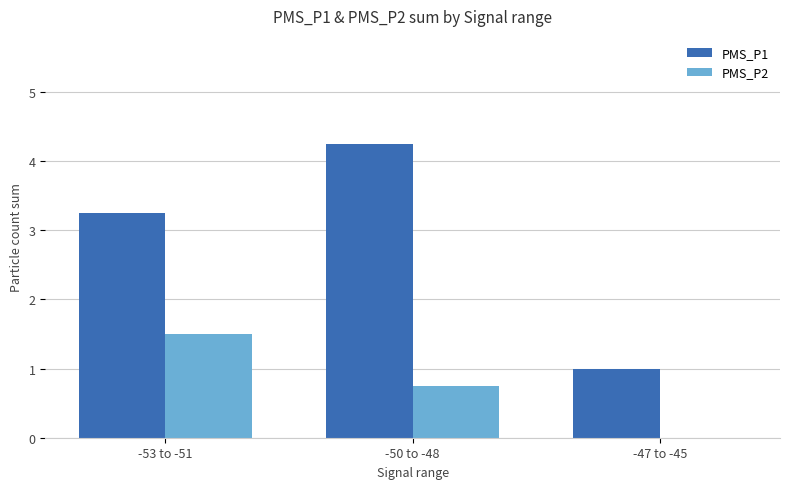

Which series changed the most between -53 to -51 and -47 to -45?

PMS_P1